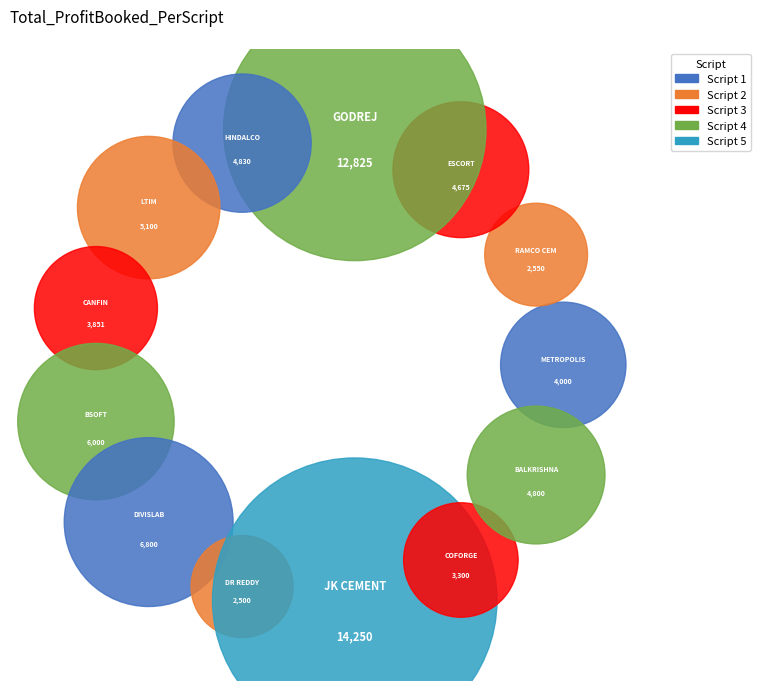

To the nearest percent, what portion does JK CEMENT represent?

19%